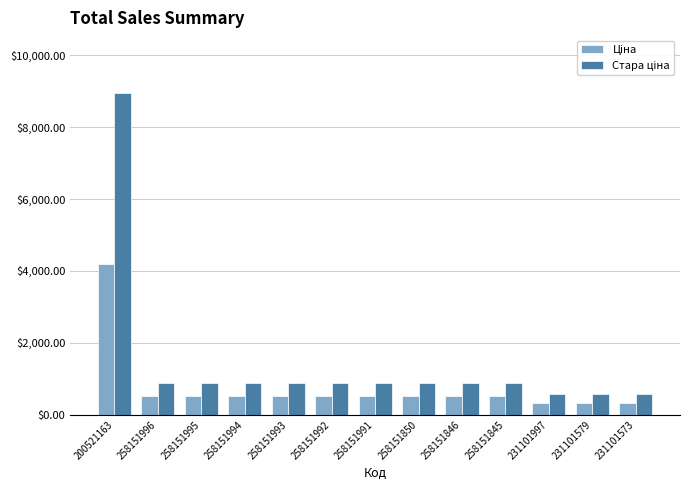

At which category does the chart reach its peak across all series?

200521163